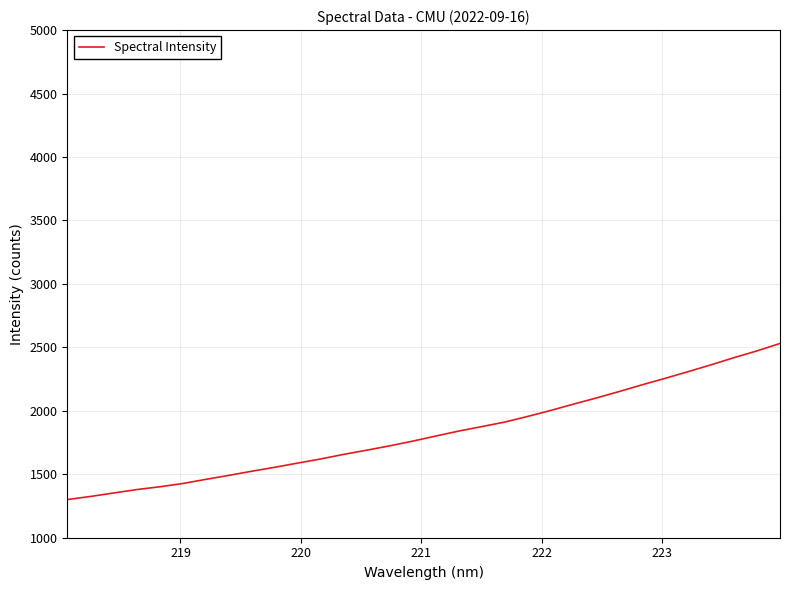

What is the difference between the maximum and minimum values?

1230.1